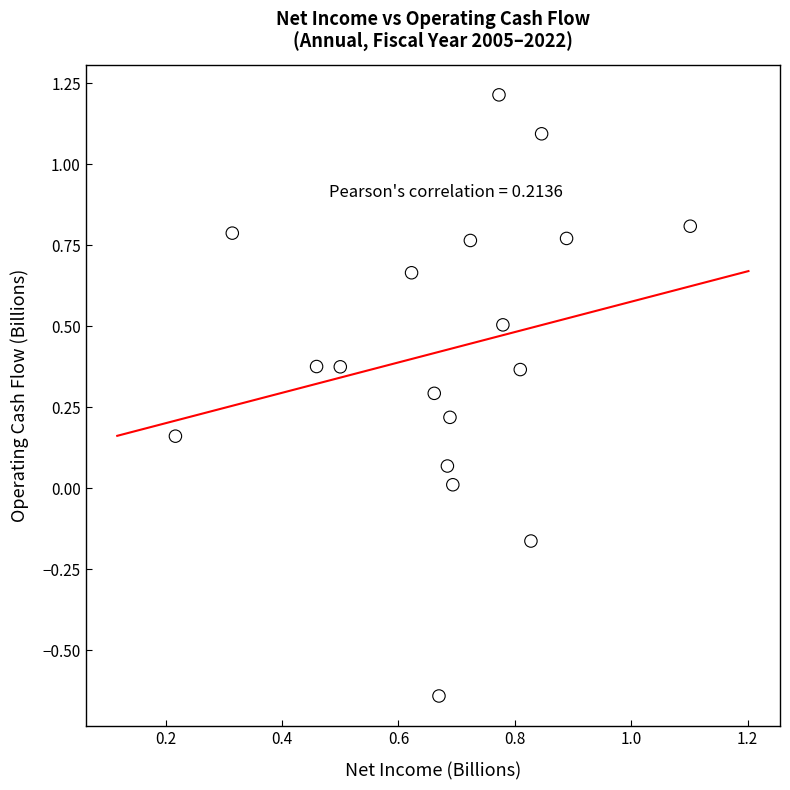

How many data points are displayed?

18